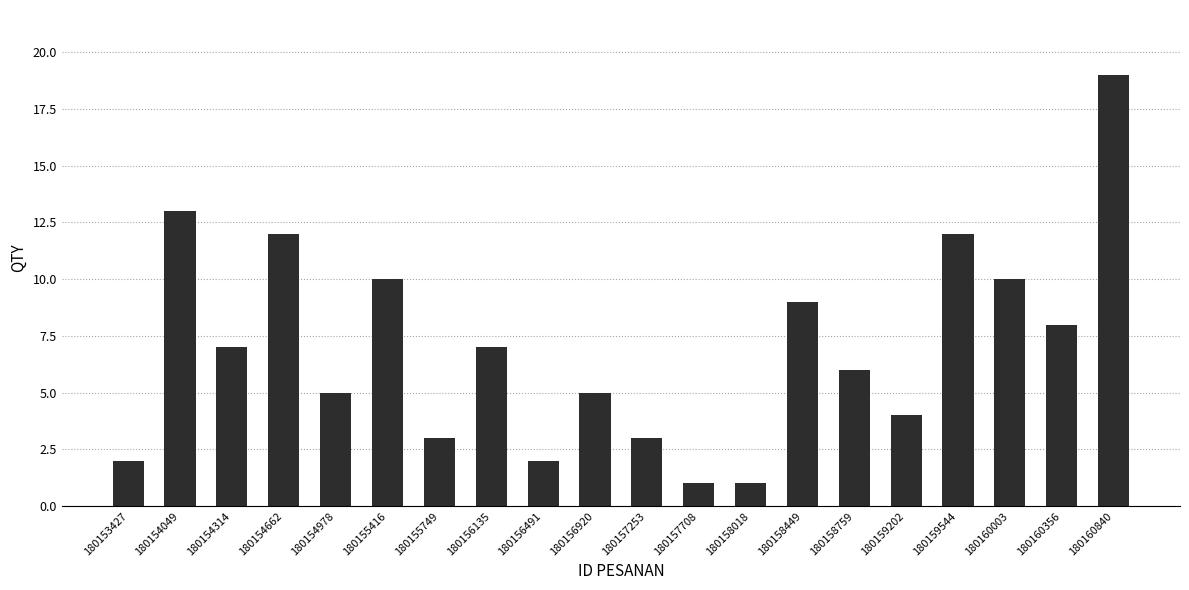

What is the approximate value at 180158759, to the nearest 10?

10